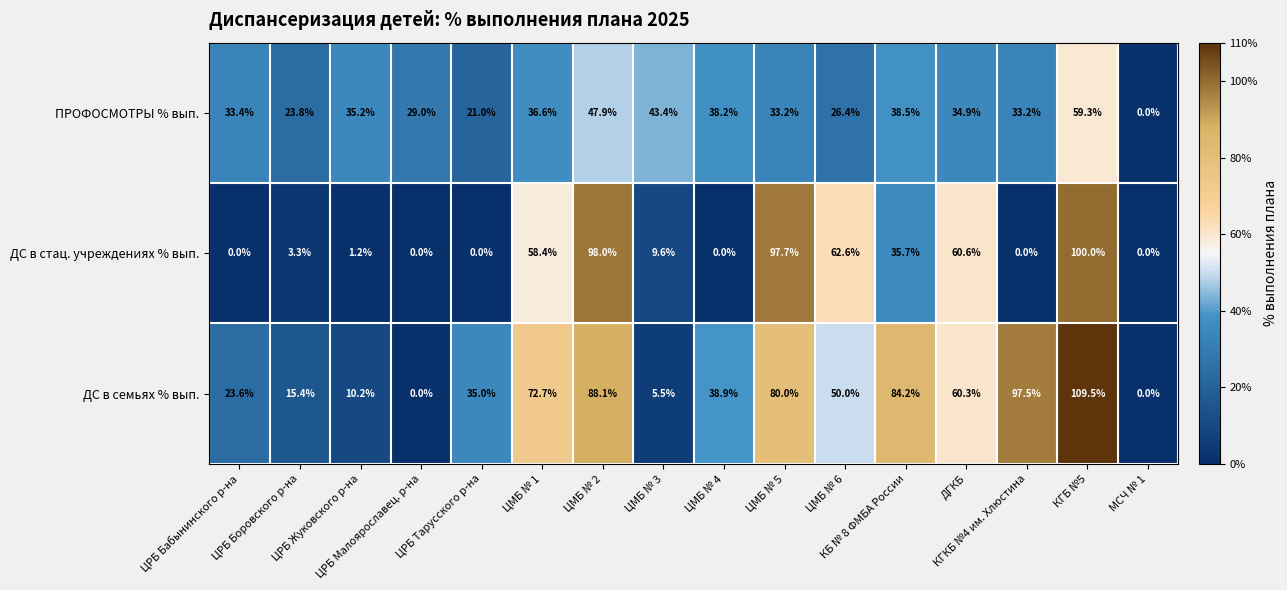

What is the total value across all series at ДГКБ?

155.8